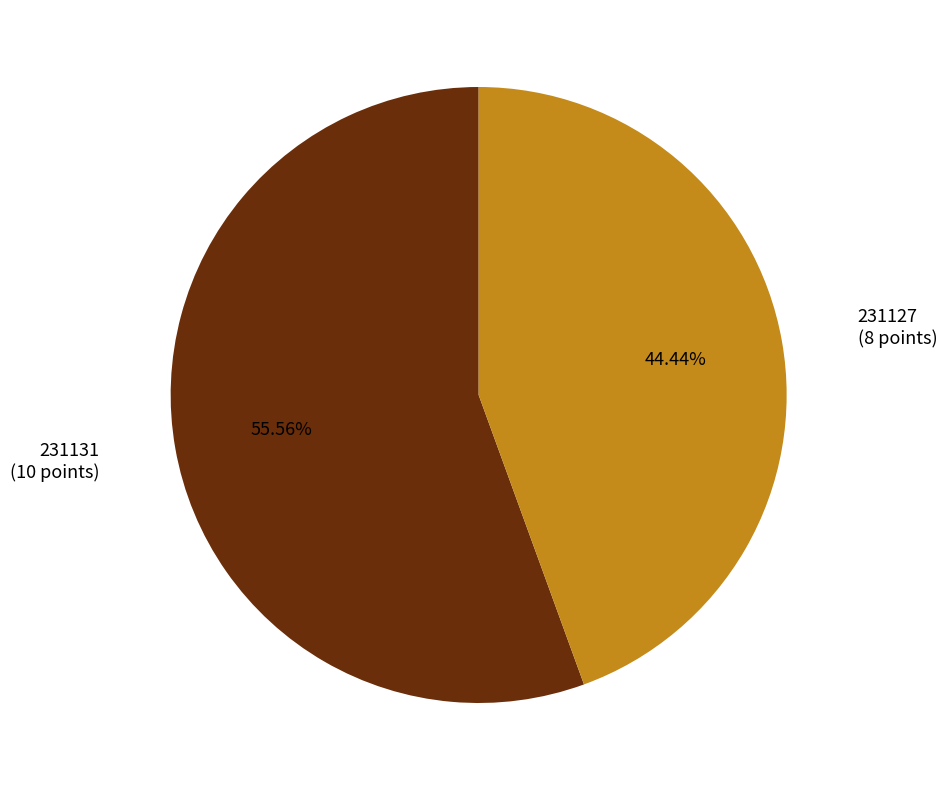

Rank the categories by value from lowest to highest.

231127, 231131